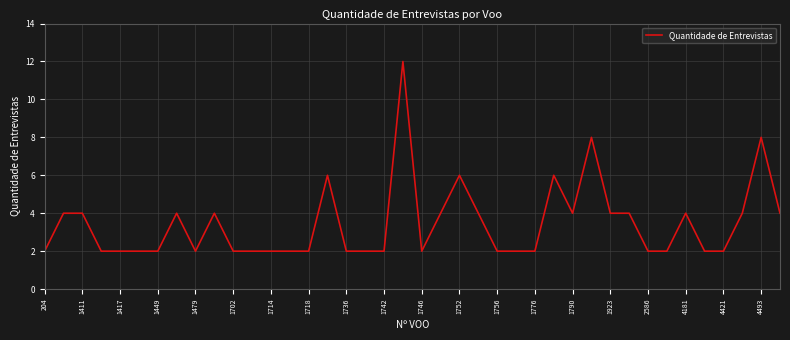

What is the greatest value displayed?

12